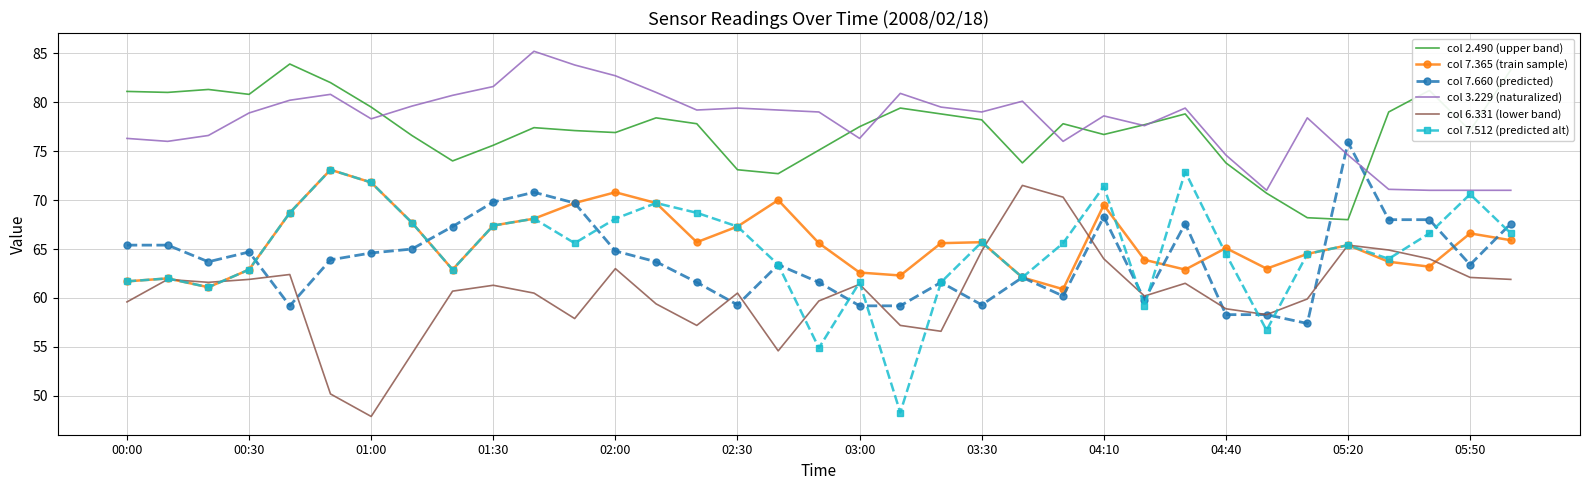

True or false: col 7.365 (train sample) and col 2.490 (upper band) intersect in this chart.

False